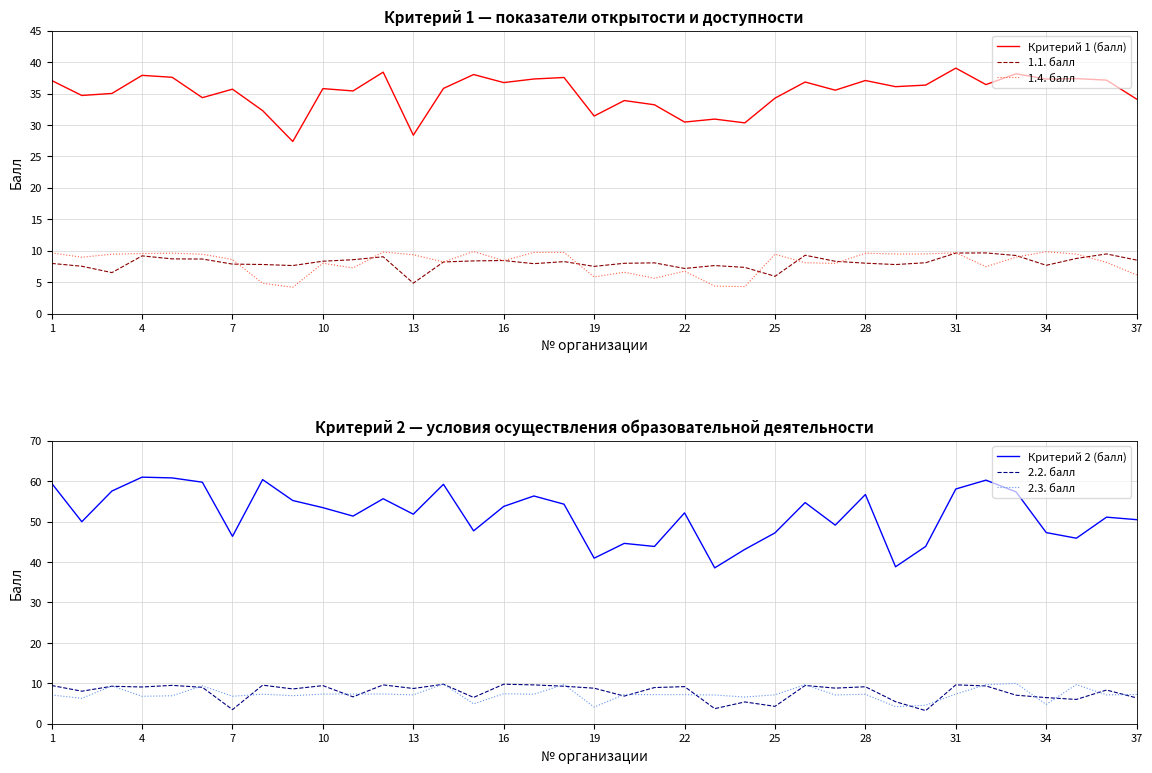

True or false: 1.1. балл has a value of 4.8 at 13.

True